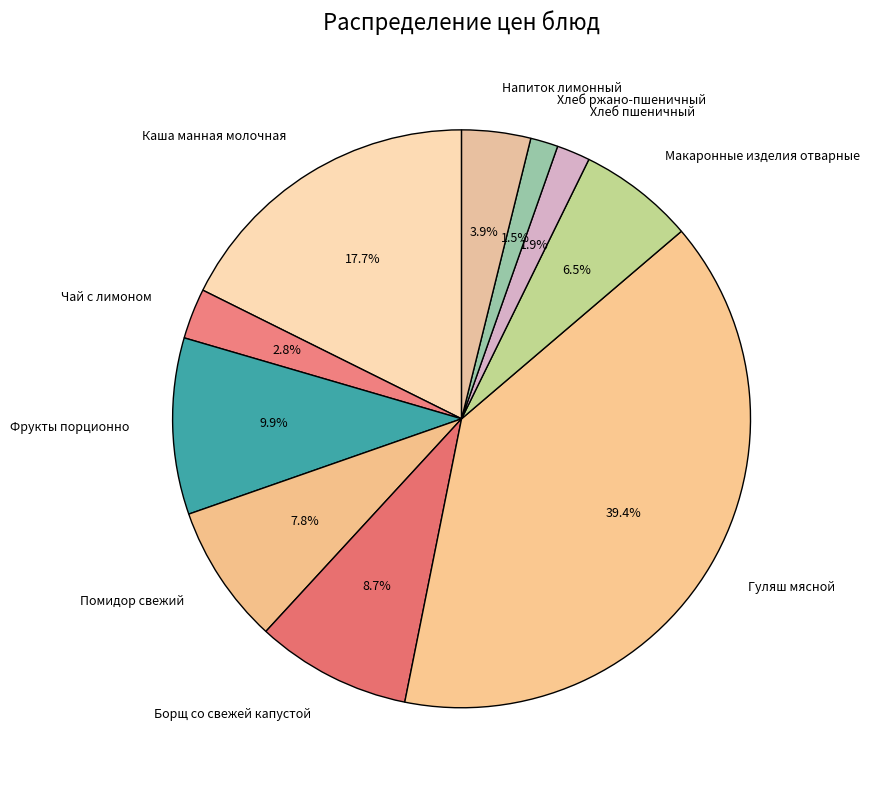

Which category has the biggest portion of the pie?

Гуляш мясной